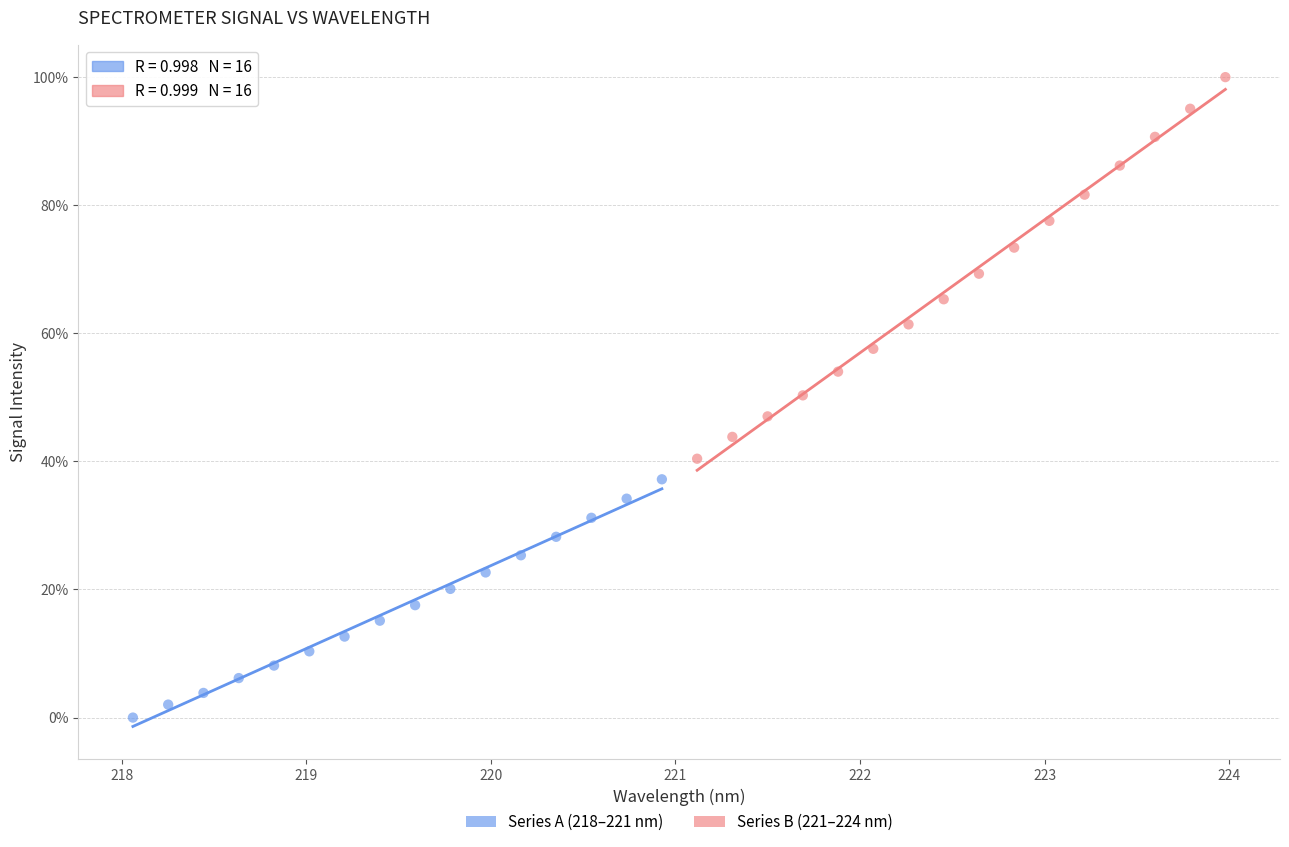

Which series contains the highest Y value?

Series B (221–224 nm)